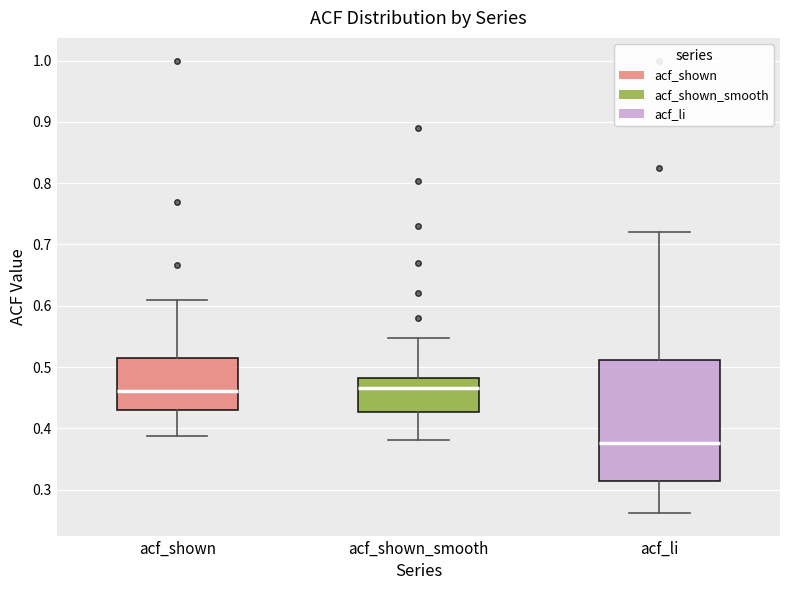

Which box has the lowest median line?

acf_li